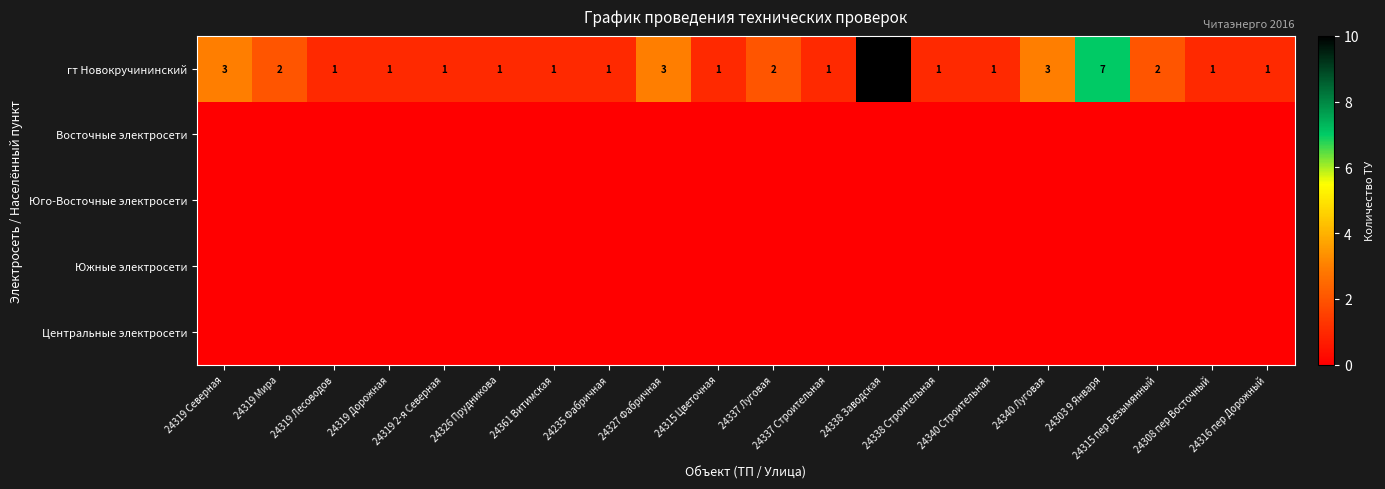

What is the difference between the highest and lowest values at 24327 Фабричная?

3